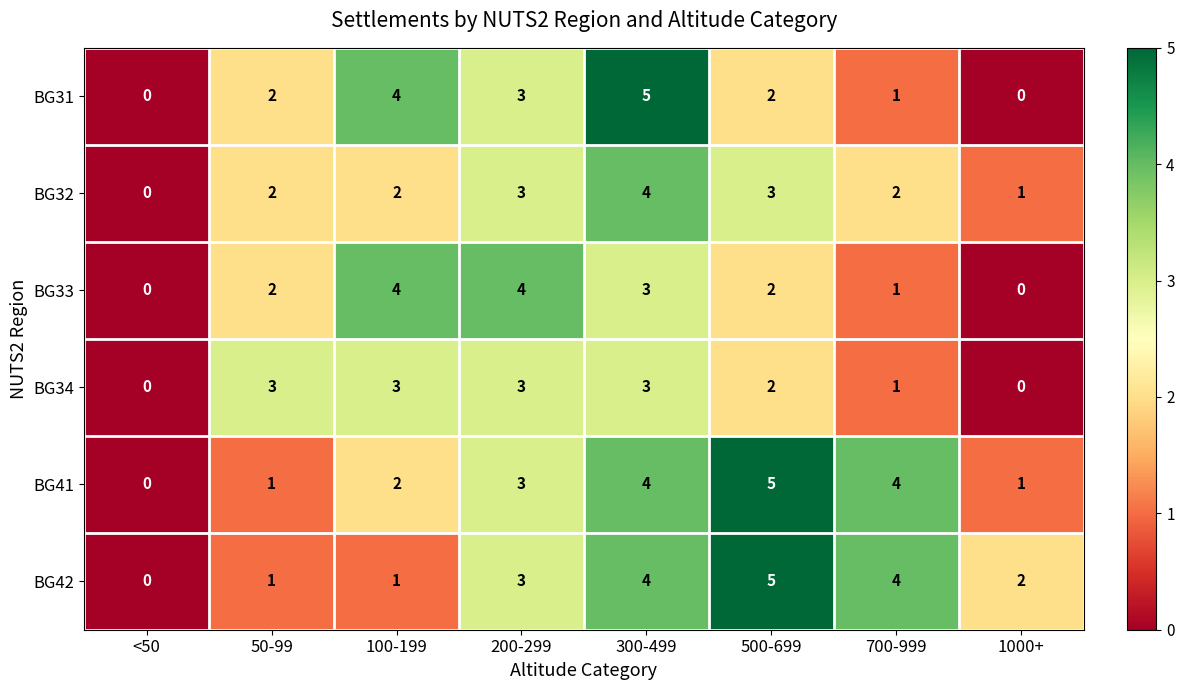

What is the maximum value for BG32?

4